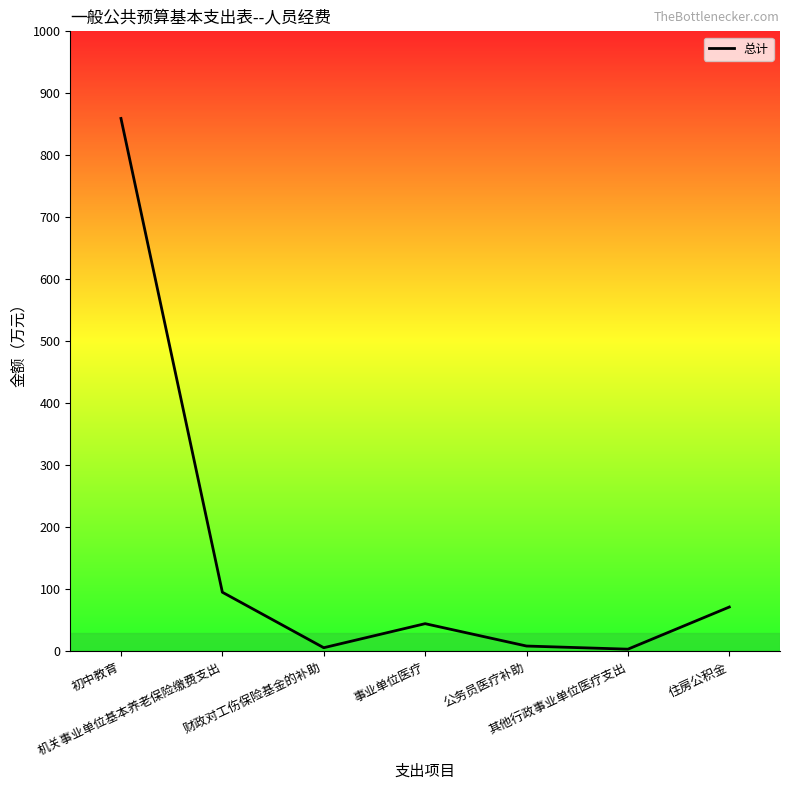

What is the sum of the values at 机关事业单位基本养老保险缴费支出 and 事业单位医疗?

140.2